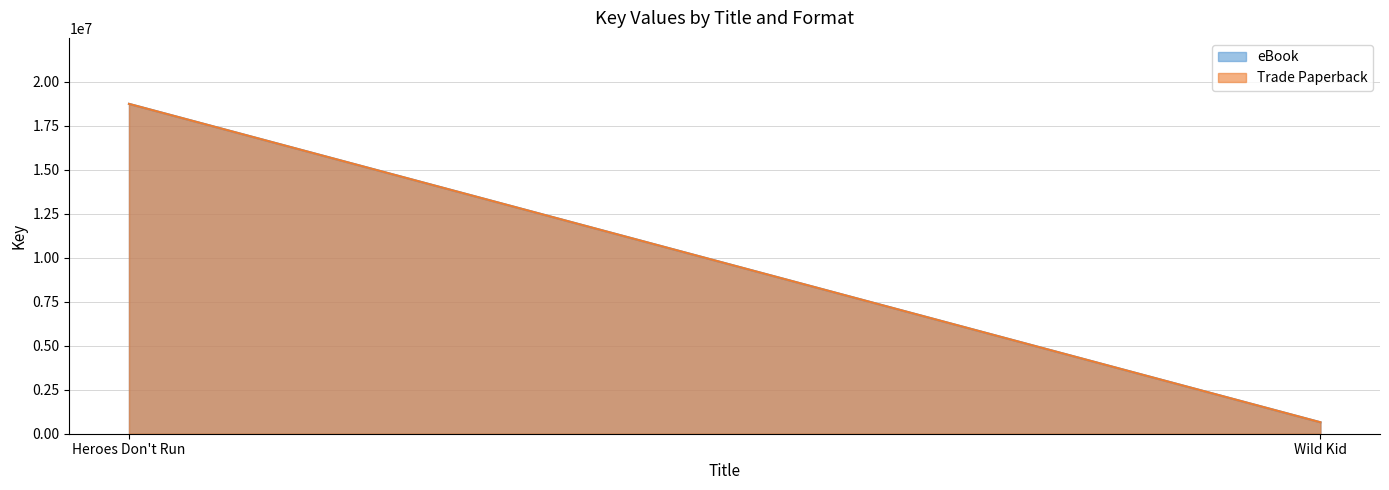

Reading right to left, transcribe all the data shown in this chart.

eBook: Wild Kid=650903	Heroes Don't Run=18749644
Trade Paperback: Wild Kid=650903	Heroes Don't Run=18749644